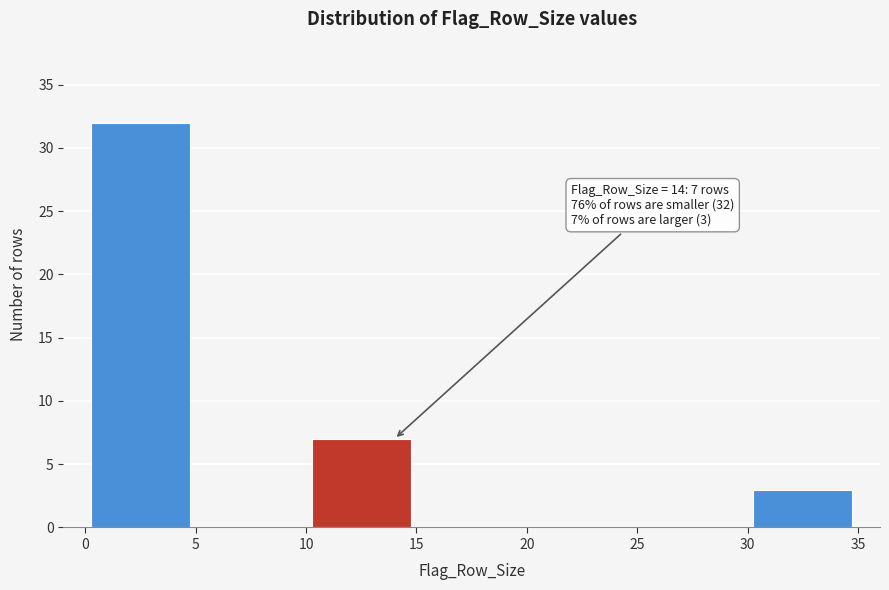

Which range on the x-axis has the tallest bar?

0 to 5